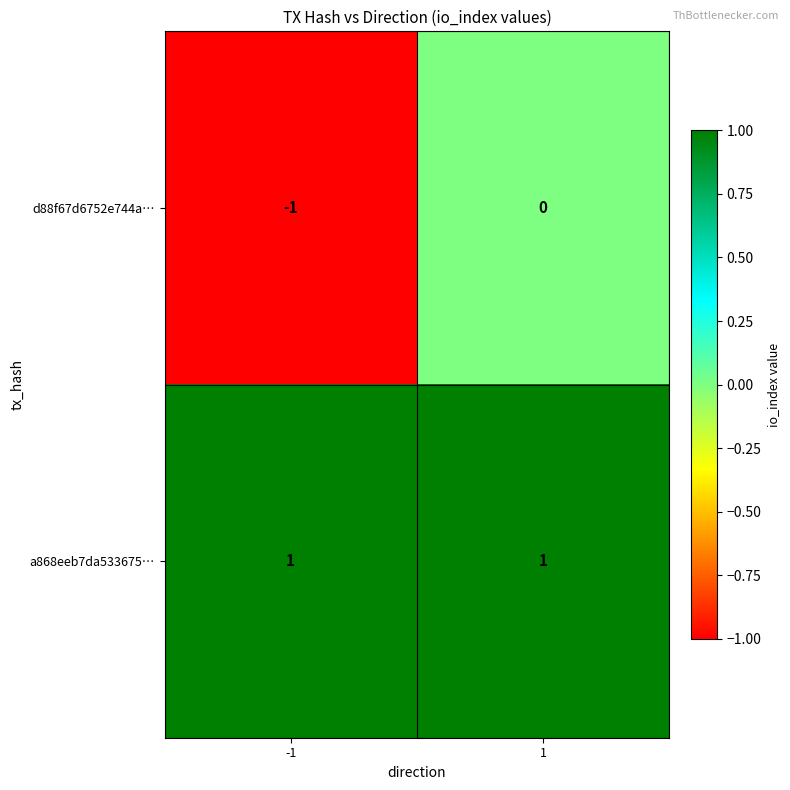

Which series has the largest range (max minus min)?

d88f67d6752e744a…